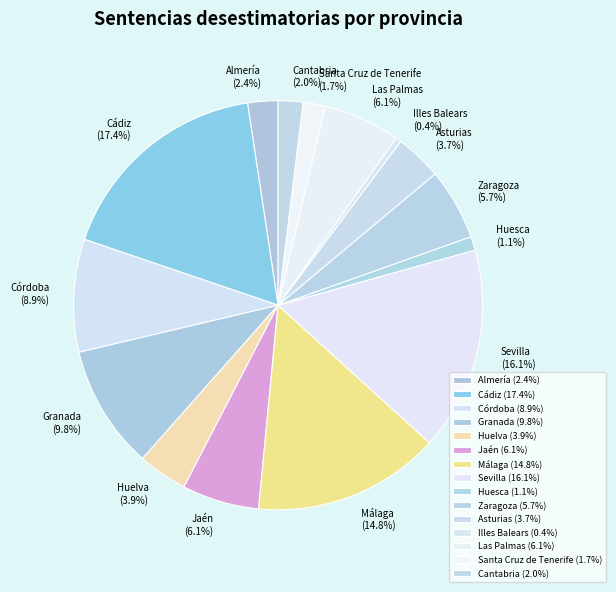

Which has a higher value, Illes Balears or Cantabria?

Cantabria